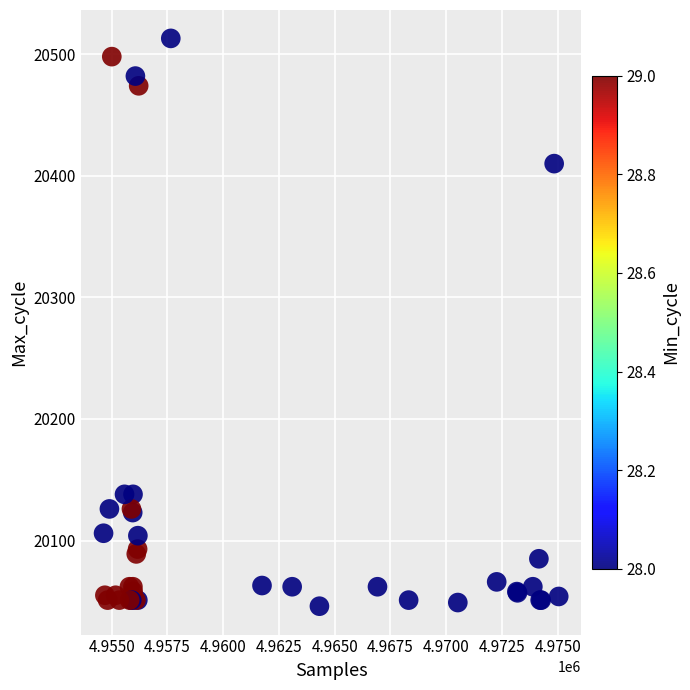

What Y value in the scatter plot is closest to 20279?

20410